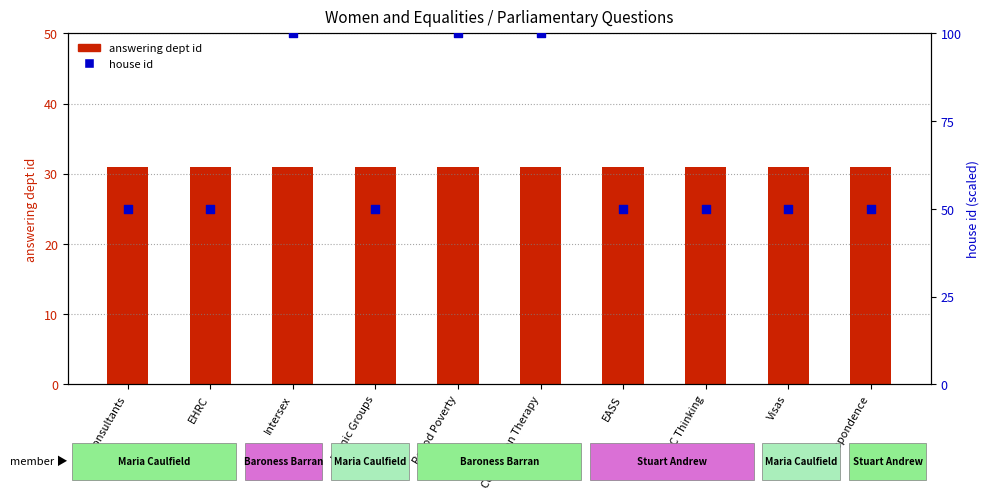

Which series has the largest Y range (max minus min)?

house id